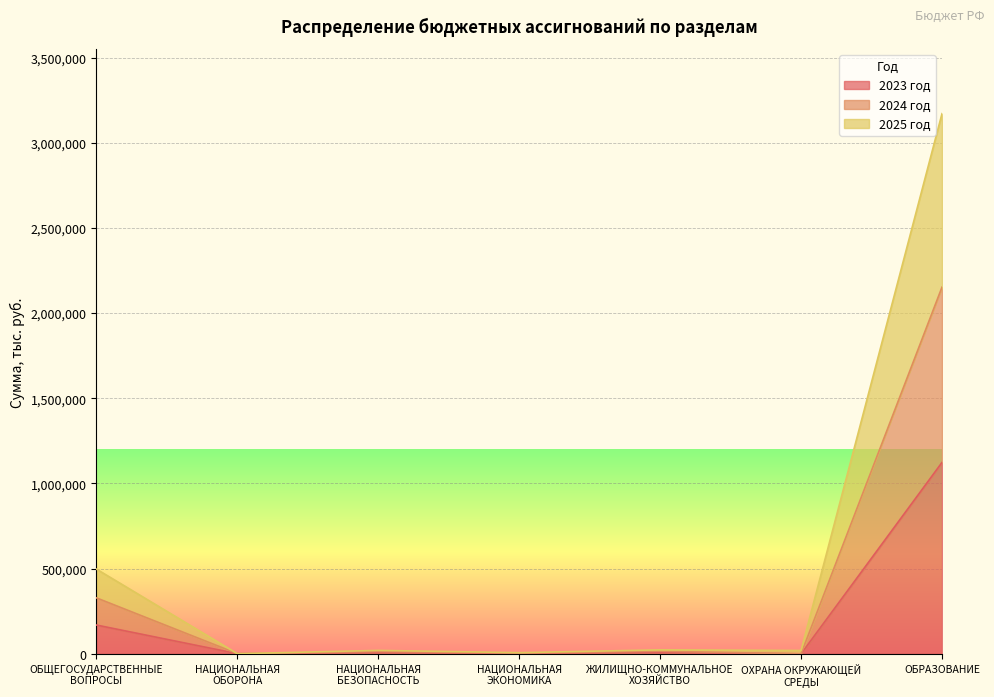

What is the maximum value shown in the chart?

3170821.6